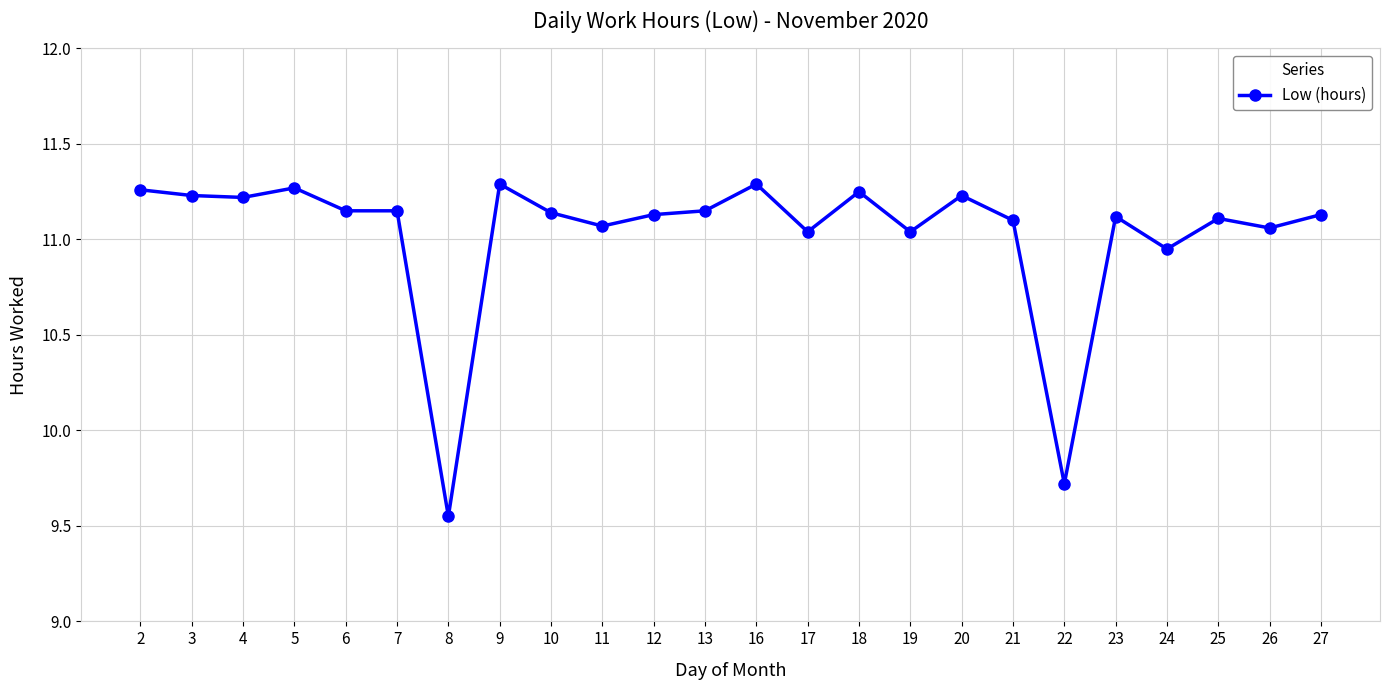

How many values are below 11?

3